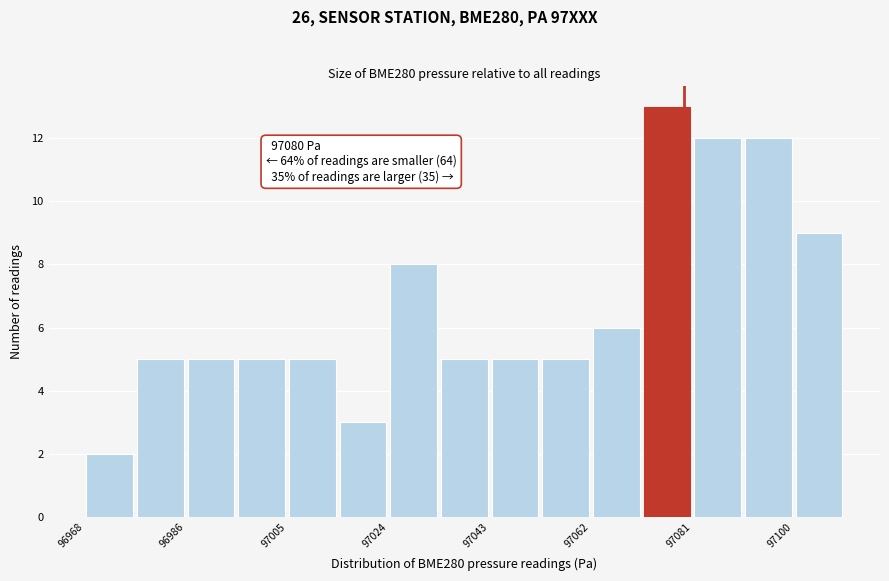

Over which range of the x-axis is the bar tallest?

97072 to 97082